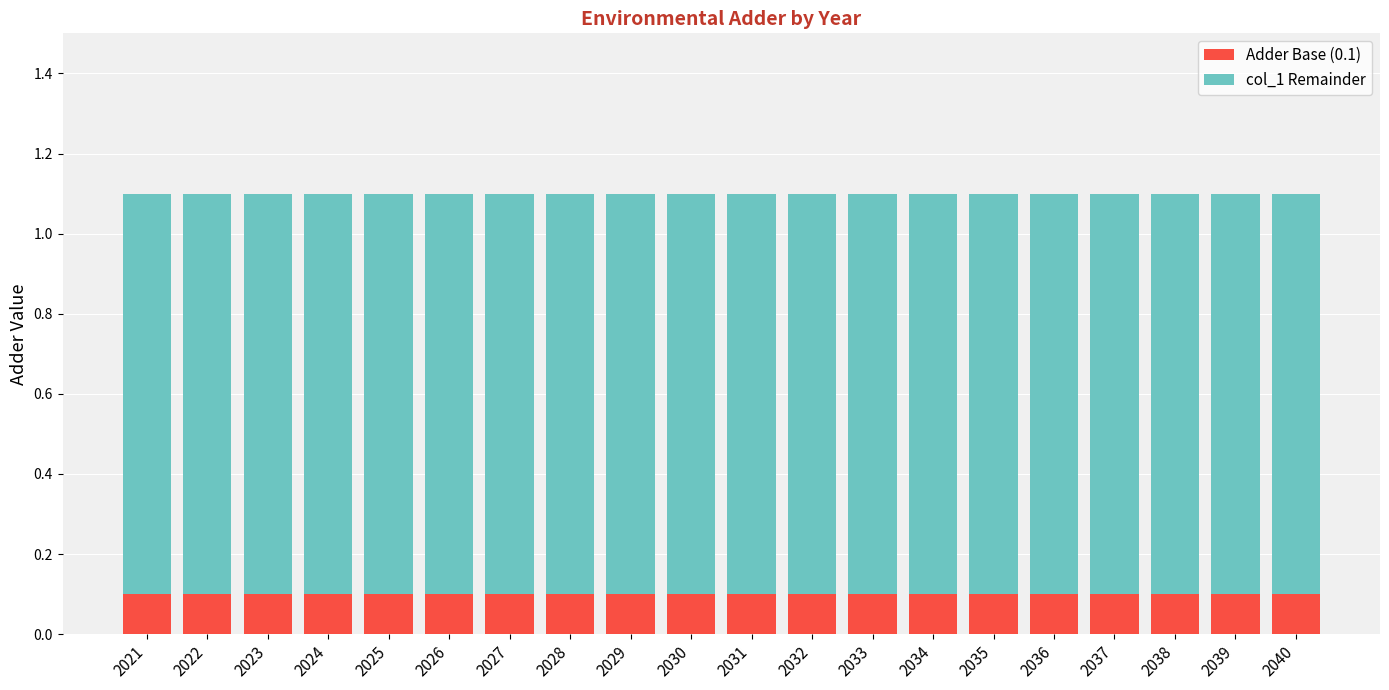

What is the total value across all series at 2035?

1.1